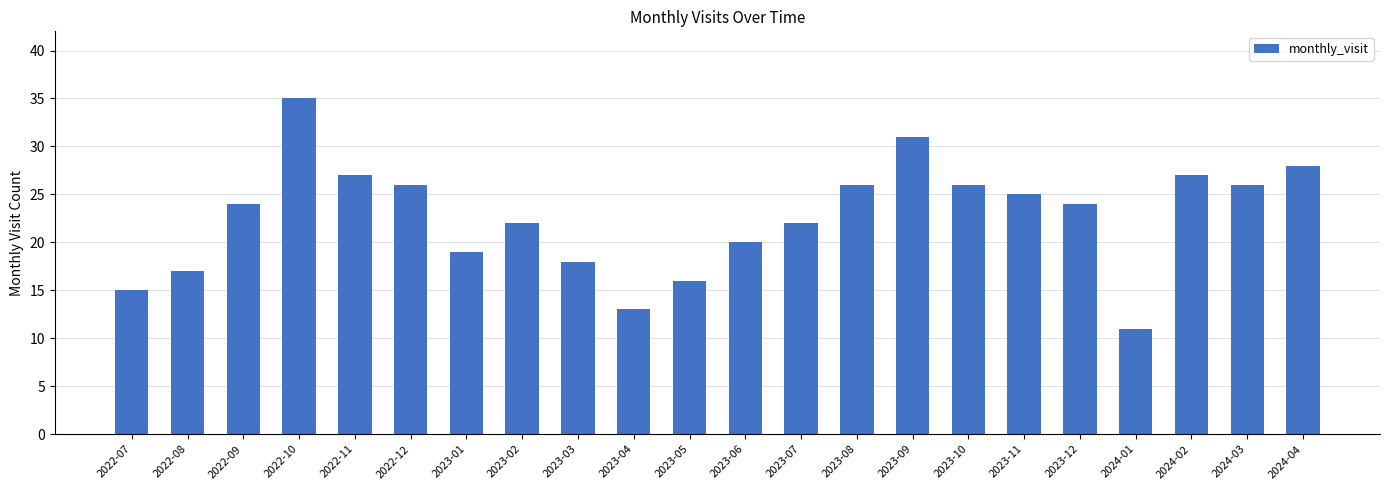

Which category has the lowest value across all series?

2024-01